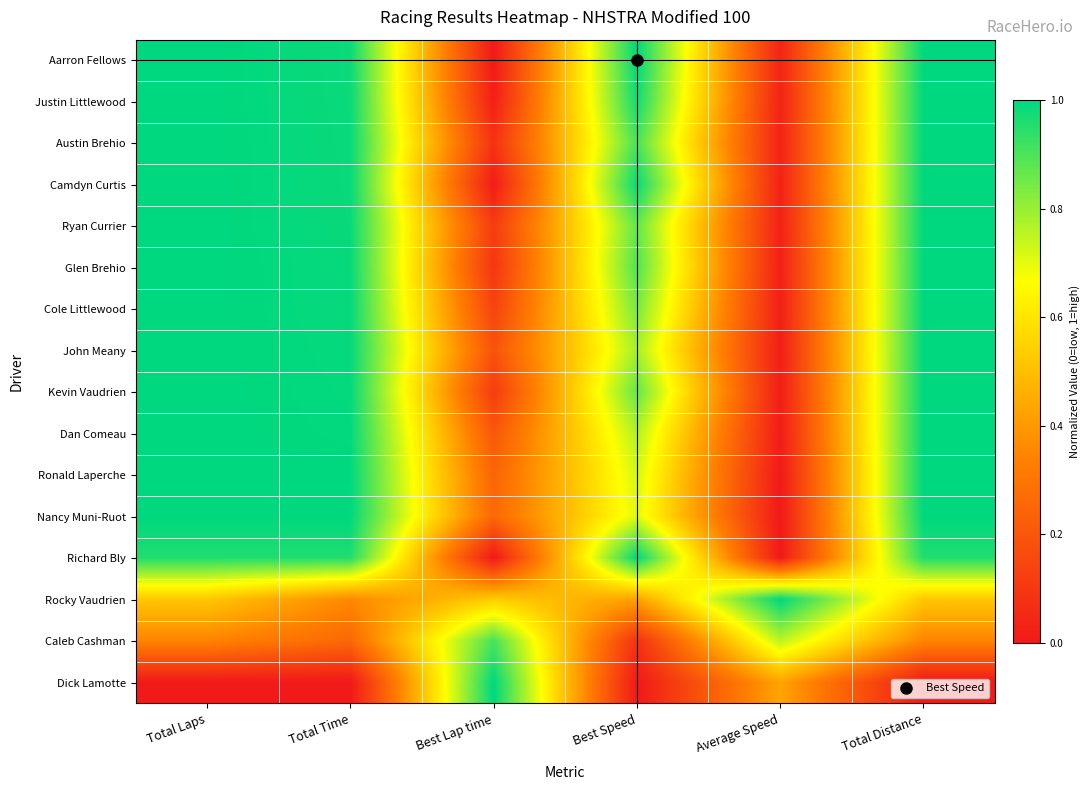

Reading left to right, what are all the values shown in this chart?

Aarron Fellows: Total Laps=1.0	Total Time=1.0	Best Lap time=0.0	Best Speed=1.0	Average Speed=0.0	Total Distance=1.0
Justin Littlewood: Total Laps=1.0	Total Time=1.0	Best Lap time=0.0	Best Speed=1.0	Average Speed=0.0	Total Distance=1.0
Austin Brehio: Total Laps=1.0	Total Time=1.0	Best Lap time=0.1	Best Speed=0.9	Average Speed=0.0	Total Distance=1.0
Camdyn Curtis: Total Laps=1.0	Total Time=1.0	Best Lap time=0.0	Best Speed=1.0	Average Speed=0.0	Total Distance=1.0
Ryan Currier: Total Laps=1.0	Total Time=1.0	Best Lap time=0.1	Best Speed=0.9	Average Speed=0.0	Total Distance=1.0
Glen Brehio: Total Laps=1.0	Total Time=1.0	Best Lap time=0.1	Best Speed=0.9	Average Speed=0.0	Total Distance=1.0
Cole Littlewood: Total Laps=1.0	Total Time=1.0	Best Lap time=0.1	Best Speed=0.8	Average Speed=0.0	Total Distance=1.0
John Meany: Total Laps=1.0	Total Time=1.0	Best Lap time=0.2	Best Speed=0.8	Average Speed=0.0	Total Distance=1.0
Kevin Vaudrien: Total Laps=1.0	Total Time=1.0	Best Lap time=0.1	Best Speed=0.9	Average Speed=0.0	Total Distance=1.0
Dan Comeau: Total Laps=1.0	Total Time=1.0	Best Lap time=0.2	Best Speed=0.8	Average Speed=0.0	Total Distance=1.0
Ronald Laperche: Total Laps=1.0	Total Time=1.0	Best Lap time=0.2	Best Speed=0.7	Average Speed=0.0	Total Distance=1.0
Nancy Muni-Ruot: Total Laps=1.0	Total Time=1.0	Best Lap time=0.3	Best Speed=0.7	Average Speed=0.0	Total Distance=1.0
Richard Bly: Total Laps=1.0	Total Time=1.0	Best Lap time=0.0	Best Speed=1.0	Average Speed=0.0	Total Distance=1.0
Rocky Vaudrien: Total Laps=0.5	Total Time=0.4	Best Lap time=0.5	Best Speed=0.4	Average Speed=1.0	Total Distance=0.5
Caleb Cashman: Total Laps=0.3	Total Time=0.3	Best Lap time=0.9	Best Speed=0.1	Average Speed=0.8	Total Distance=0.3
Dick Lamotte: Total Laps=0.0	Total Time=0.0	Best Lap time=1.0	Best Speed=0.0	Average Speed=0.4	Total Distance=0.0